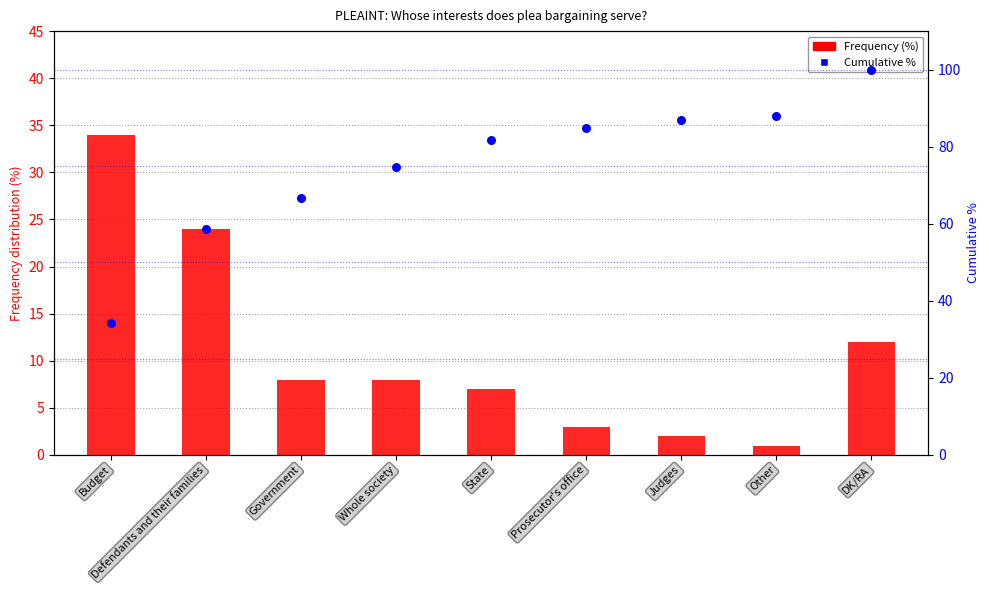

Which series reaches the maximum Y coordinate?

Cumulative %